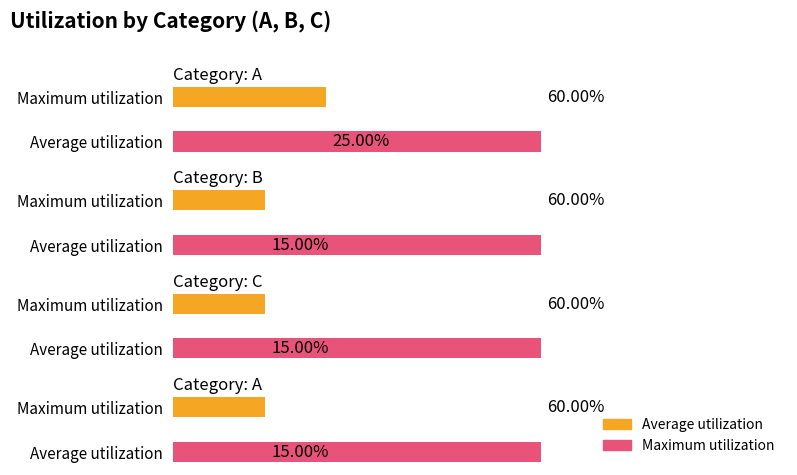

Is it true that Average utilization equals 15 at B?

True